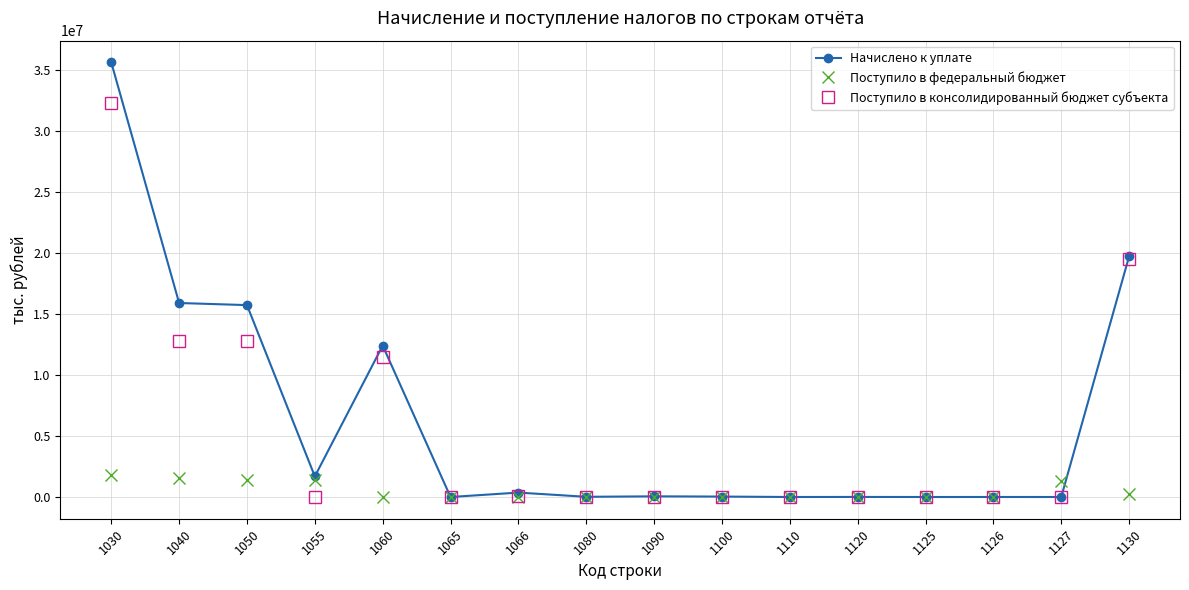

What are all the series names shown in the legend?

Начислено к уплате, Поступило в федеральный бюджет, Поступило в консолидированный бюджет субъекта